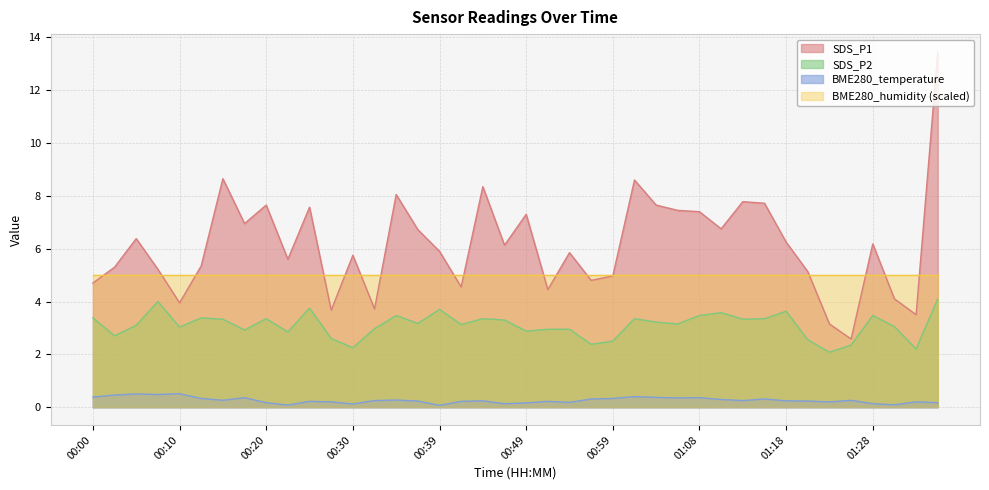

What value does the BME280_temperature series have at 00:59?

0.3